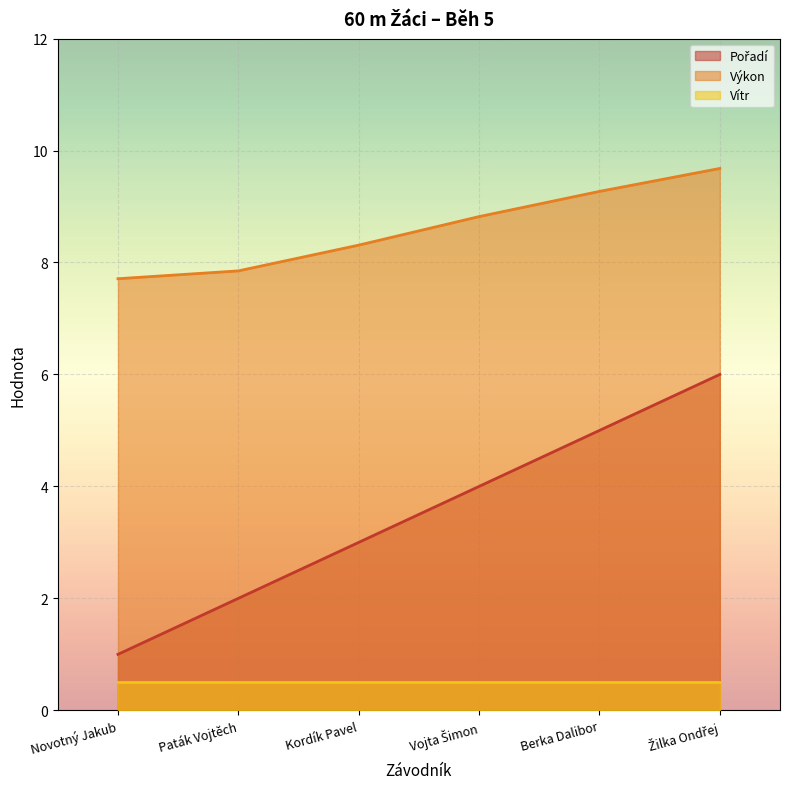

How many data points in Výkon are above 8?

4